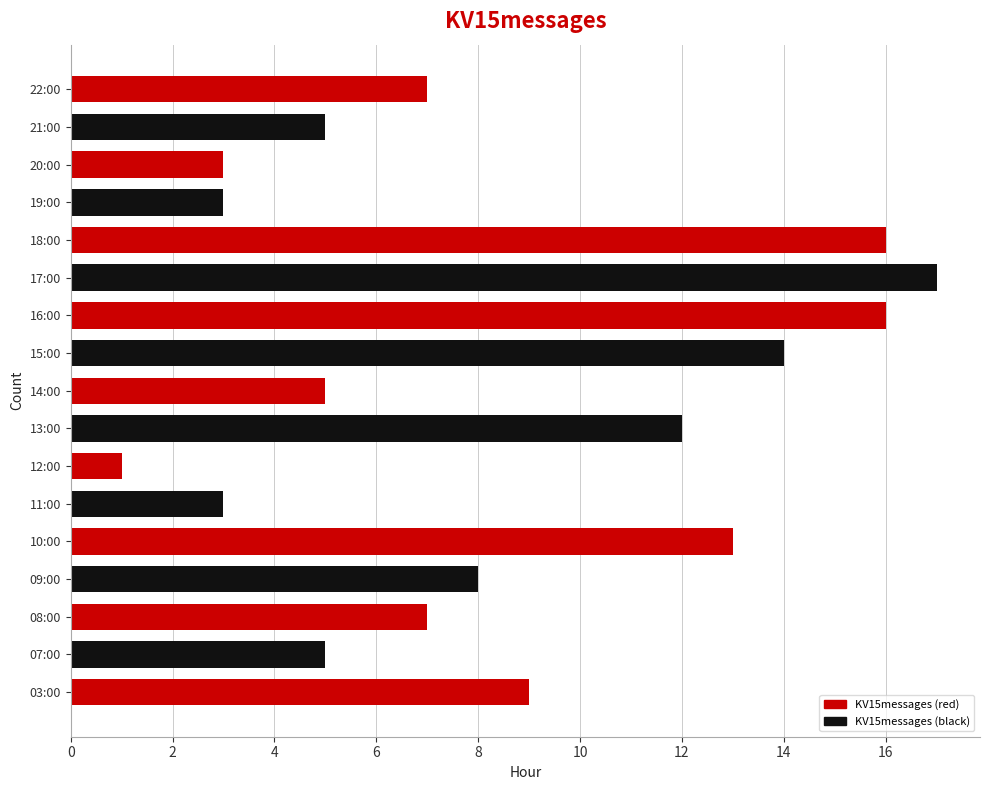

Does the chart contain stacked bars?

No